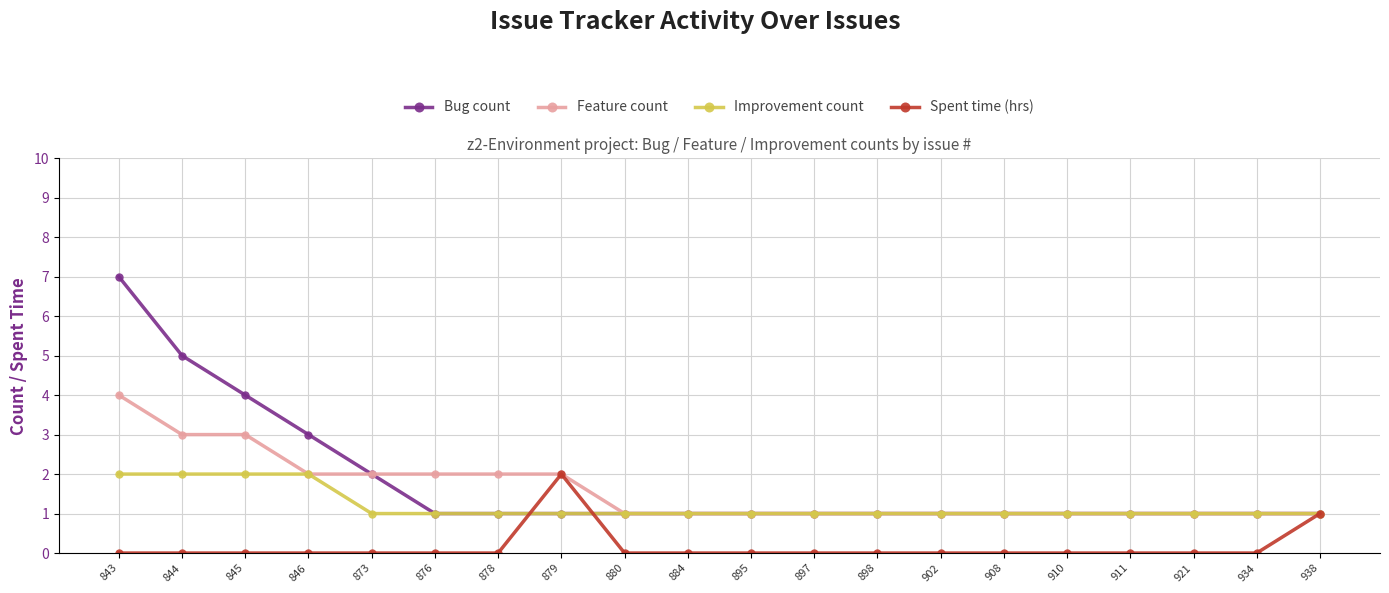

The value of Bug count at 884 is 1. True or false?

True